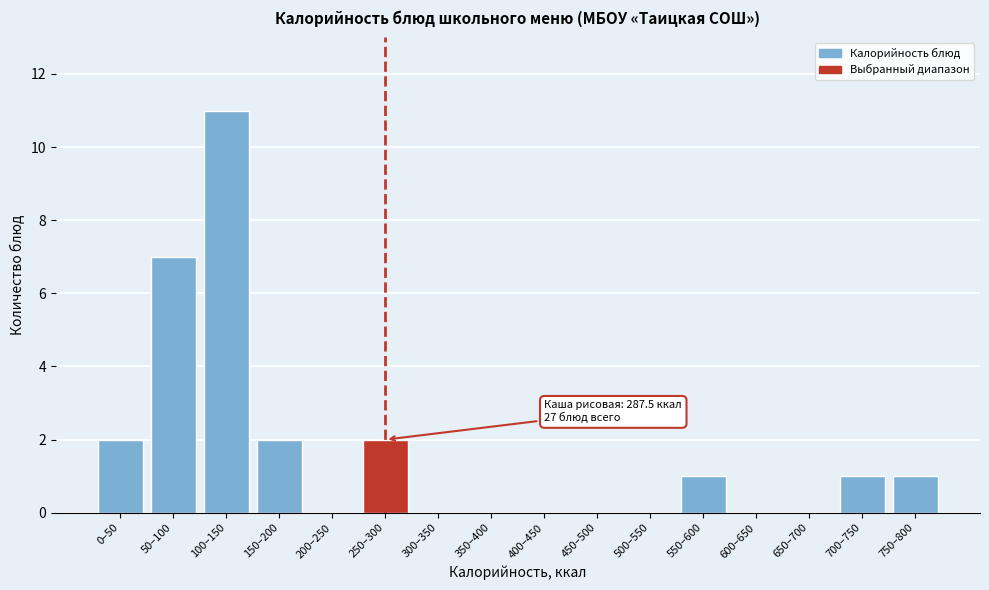

Reading left to right, extract all data points from this chart.

0–50=2	50–100=7	100–150=11	150–200=2	200–250=0	250–300=2	300–350=0	350–400=0	400–450=0	450–500=0	500–550=0	550–600=1	600–650=0	650–700=0	700–750=1	750–800=1